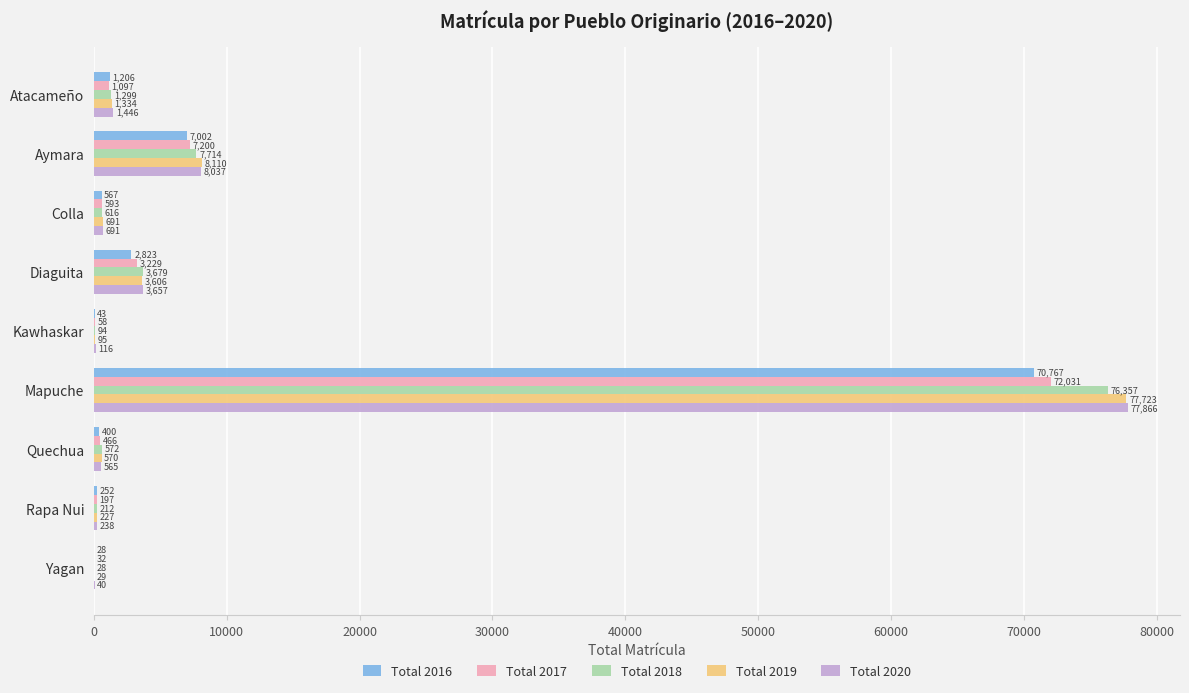

What value does the Total 2017 series have at Mapuche?

72031